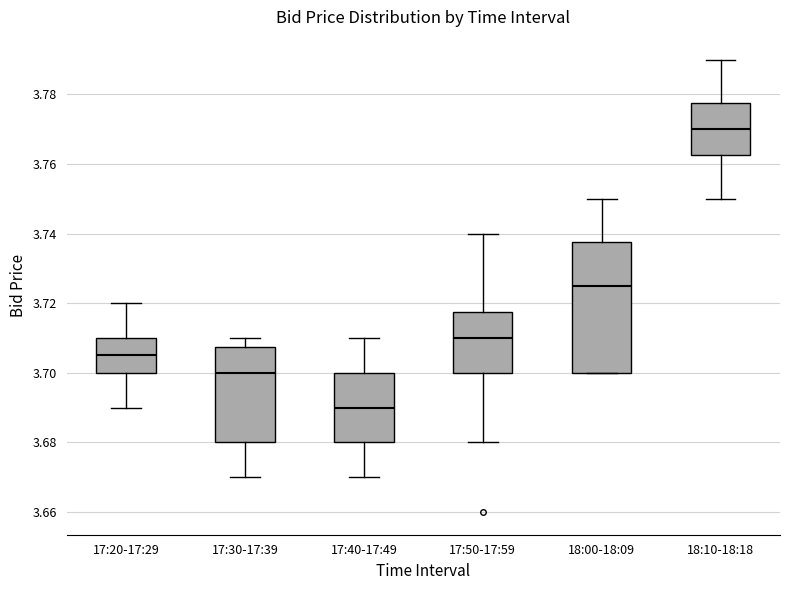

Reading left to right, read every box against the y-axis: the position of its median line, the range the box covers, and the ends of its whiskers. The values are not printed on the chart, so give them approximately, as read against the axis.

17:20-17:29: median 3.706, box 3.700 to 3.710, whiskers 3.690 to 3.720
17:30-17:39: median 3.700, box 3.680 to 3.708, whiskers 3.670 to 3.710
17:40-17:49: median 3.690, box 3.680 to 3.700, whiskers 3.670 to 3.710
17:50-17:59: median 3.710, box 3.700 to 3.718, whiskers 3.680 to 3.740
18:00-18:09: median 3.726, box 3.700 to 3.738, whiskers 3.700 to 3.750
18:10-18:18: median 3.770, box 3.762 to 3.778, whiskers 3.750 to 3.790